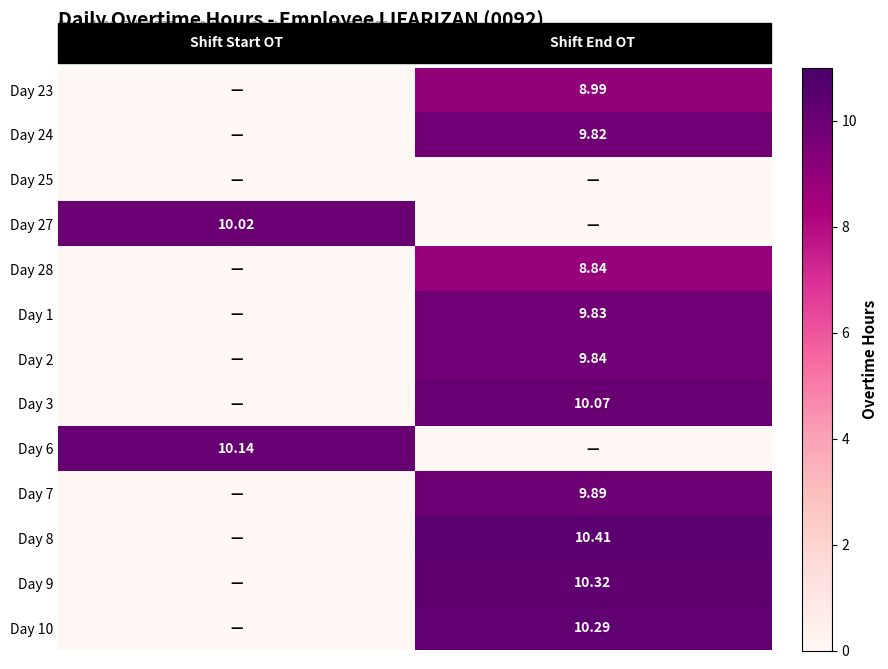

How many distinct data groups are displayed?

13